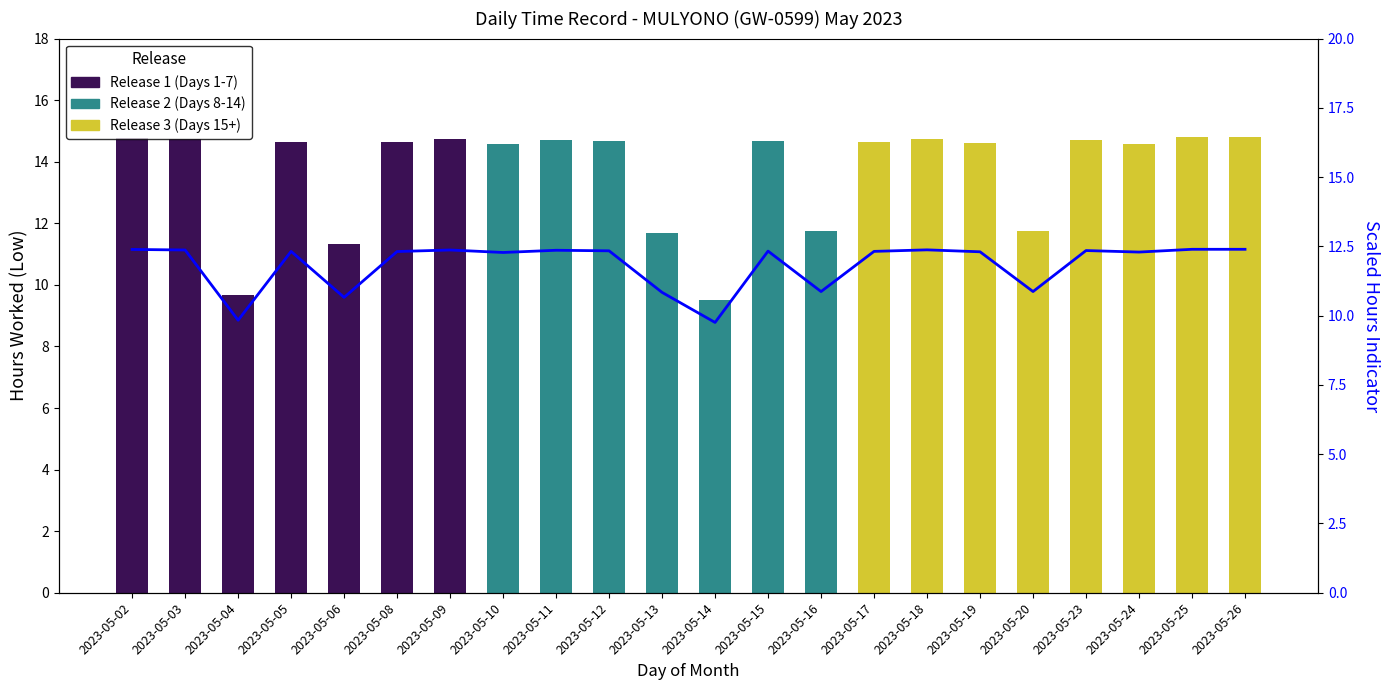

What is the difference between the maximum and second lowest values?

2.6